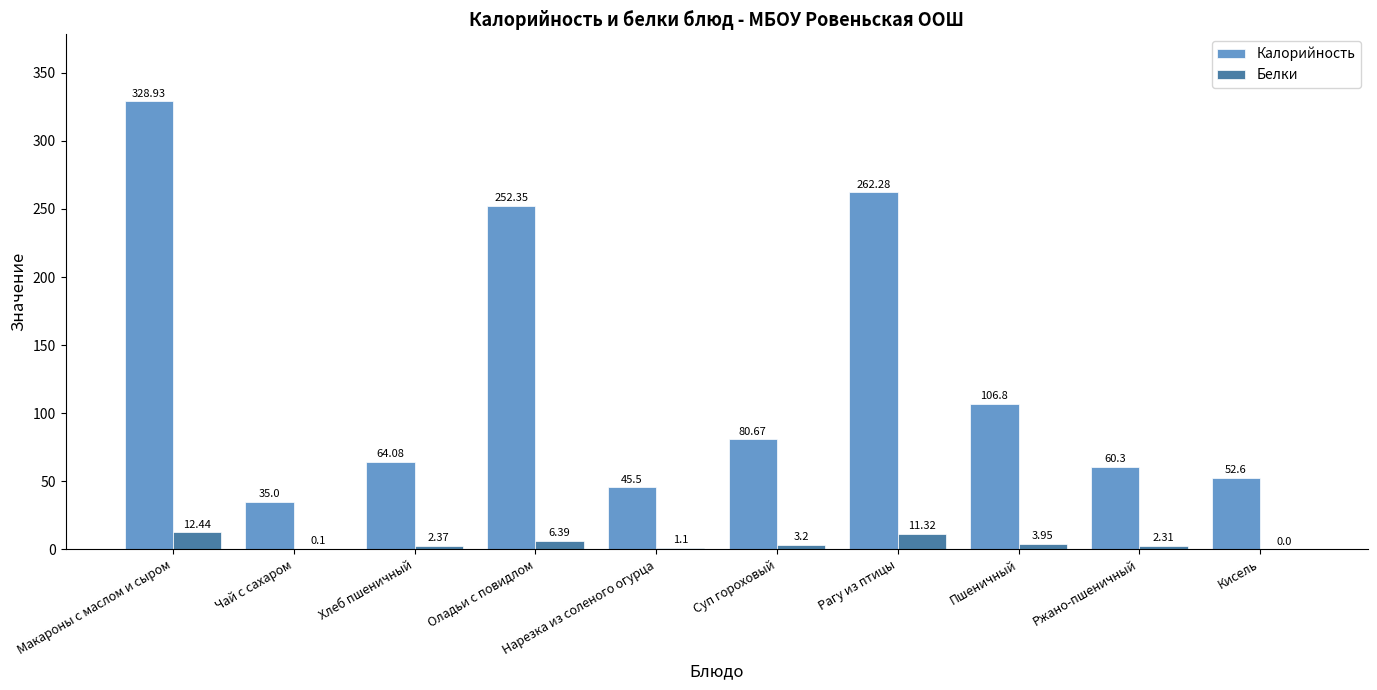

What is the total value across all series at Рагу из птицы?

273.6